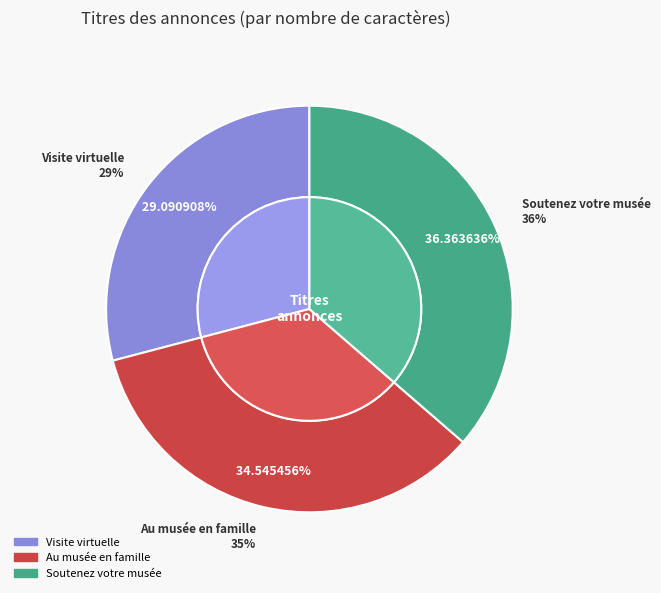

To the nearest percent, what is the difference between the Visite virtuelle and Soutenez votre musée slice percentages?

7%